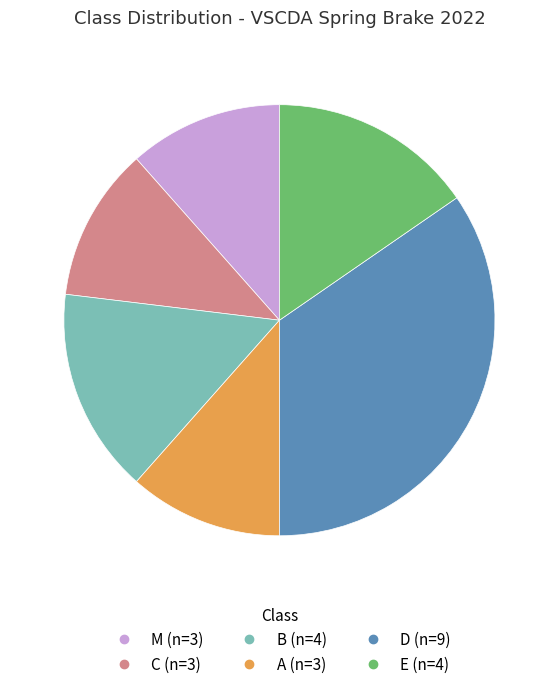

Is there any slice that represents more than half of the pie?

No